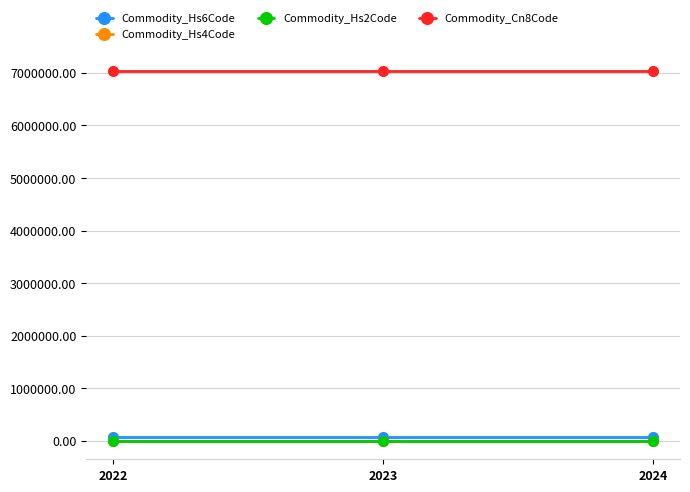

Does the chart display data point markers on the line(s)?

Yes